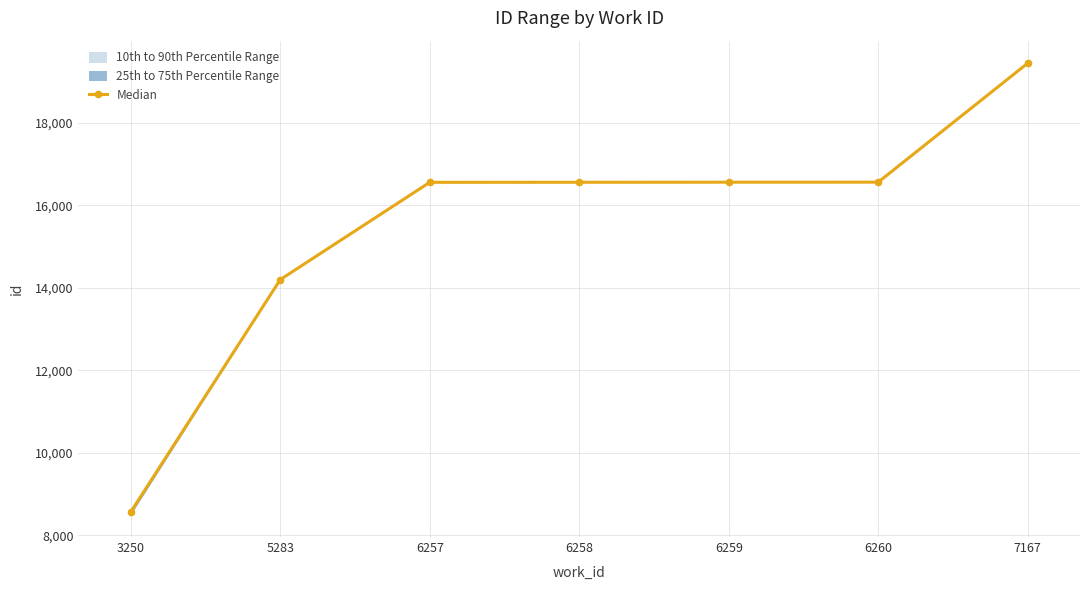

List the labels in order of value, smallest first.

3250, 5283, 6257, 6258, 6259, 6260, 7167